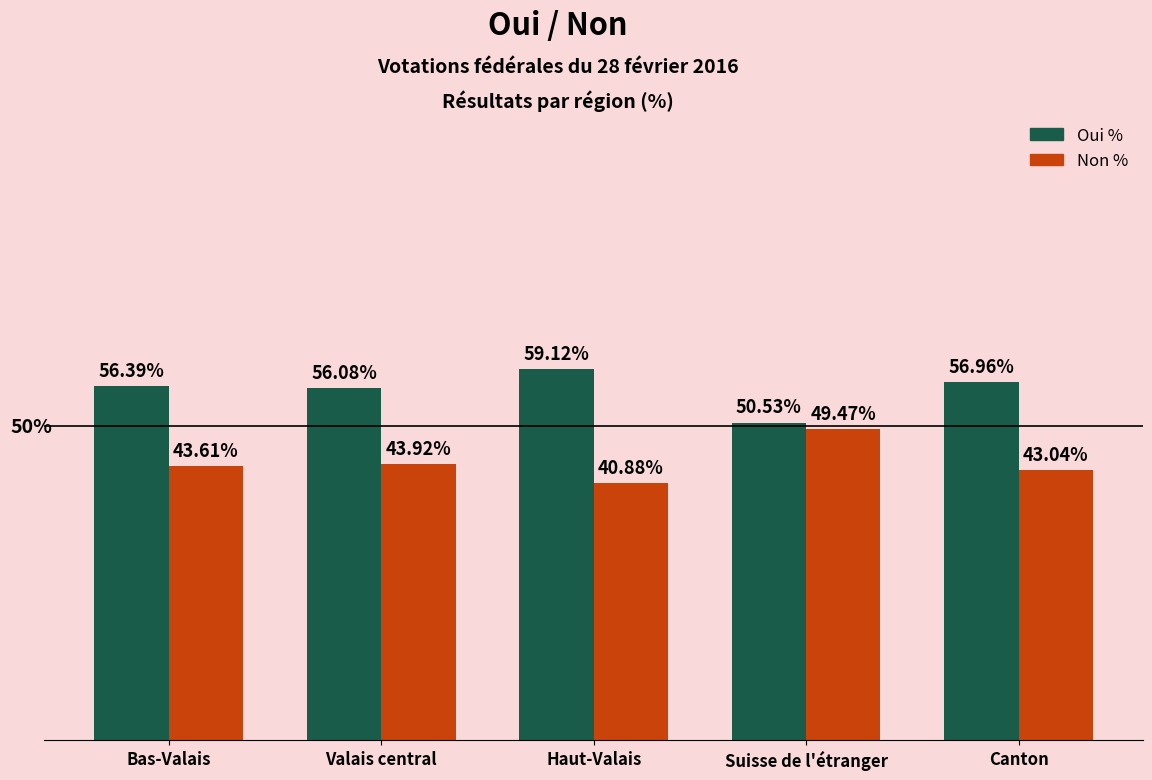

Which series has the largest total across all categories?

Oui %